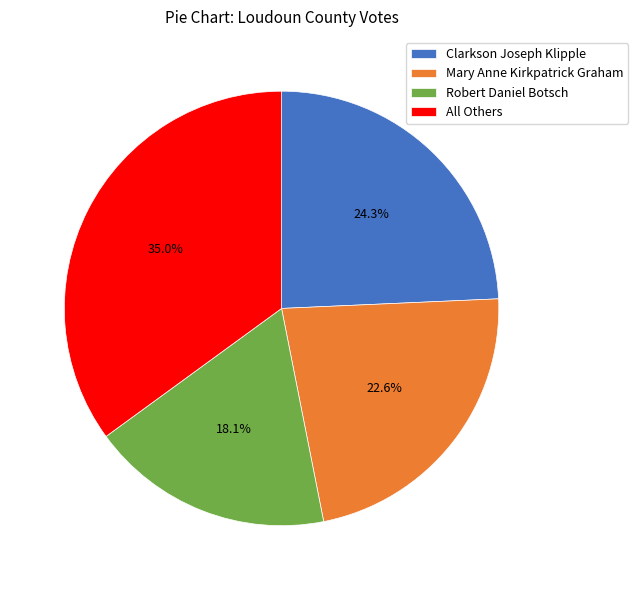

To the nearest percent, what portion does Mary Anne Kirkpatrick Graham represent?

23%